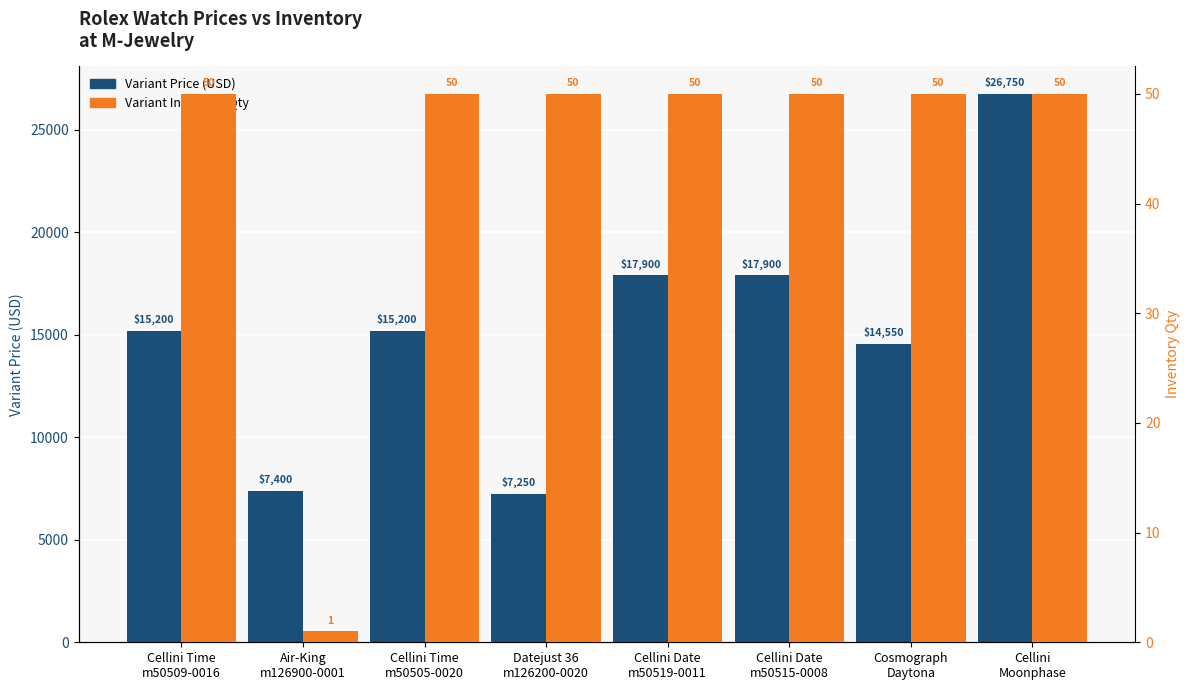

Which series changed the most between Datejust 36
m126200-0020 and Cellini
Moonphase?

Variant Price